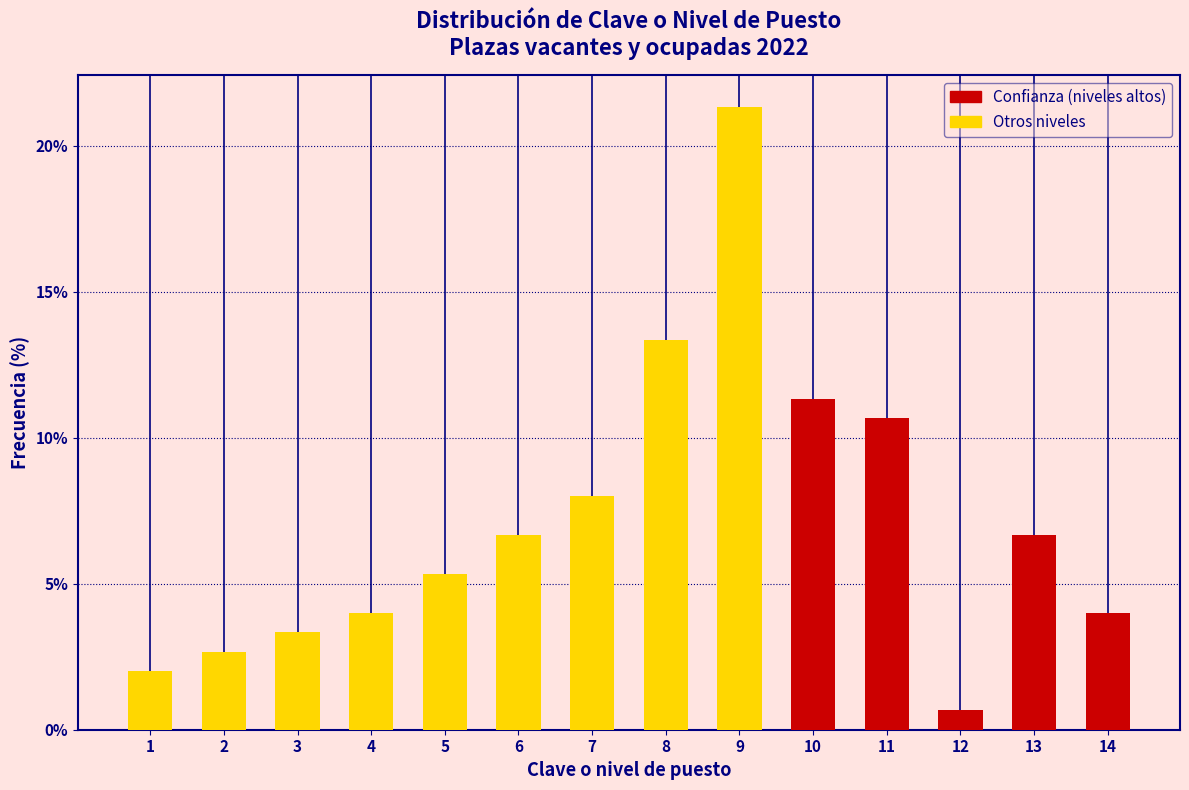

Reading left to right, list all the values displayed in this chart.

1=2.0	2=2.7	3=3.3	4=4.0	5=5.3	6=6.7	7=8.0	8=13.3	9=21.3	10=11.3	11=10.7	12=0.7	13=6.7	14=4.0